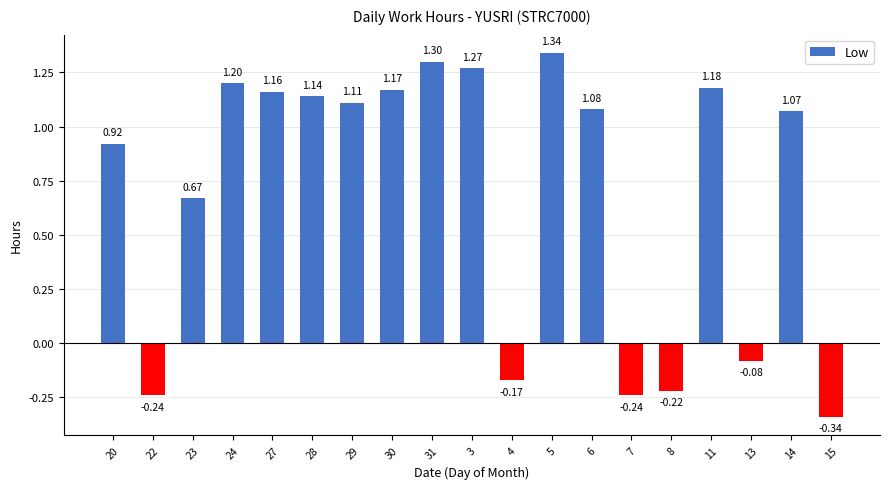

Which has a higher value, 15 or 20?

20